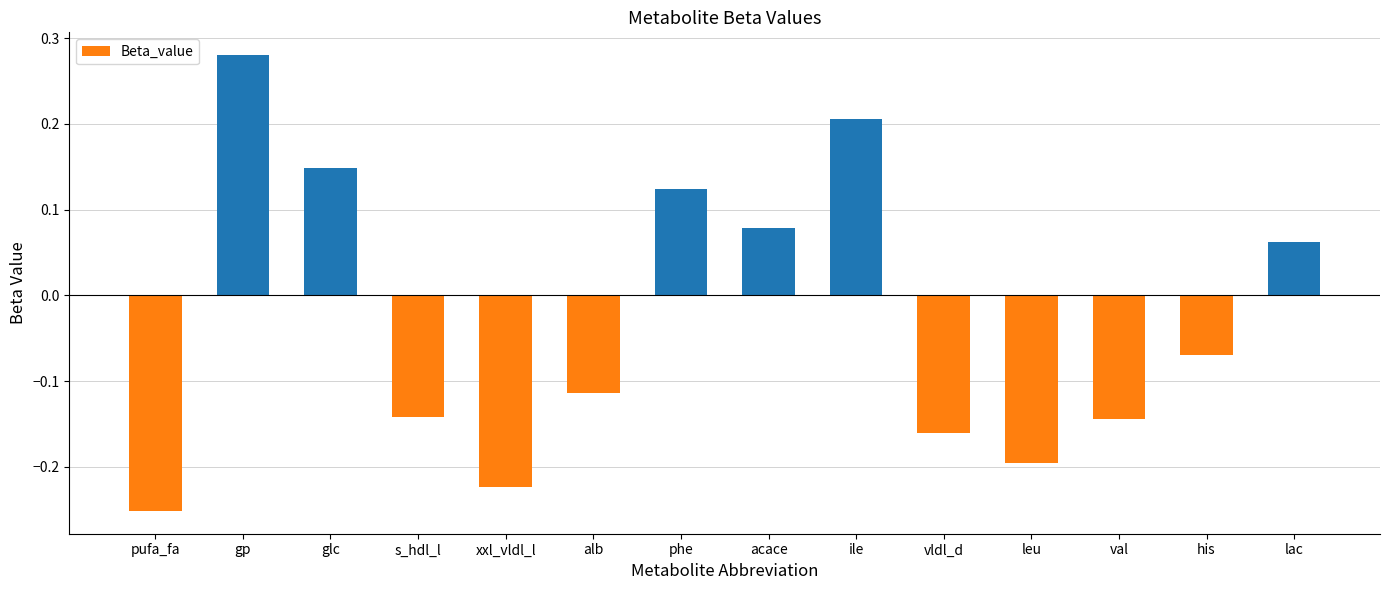

Where does the data first go above 0?

gp